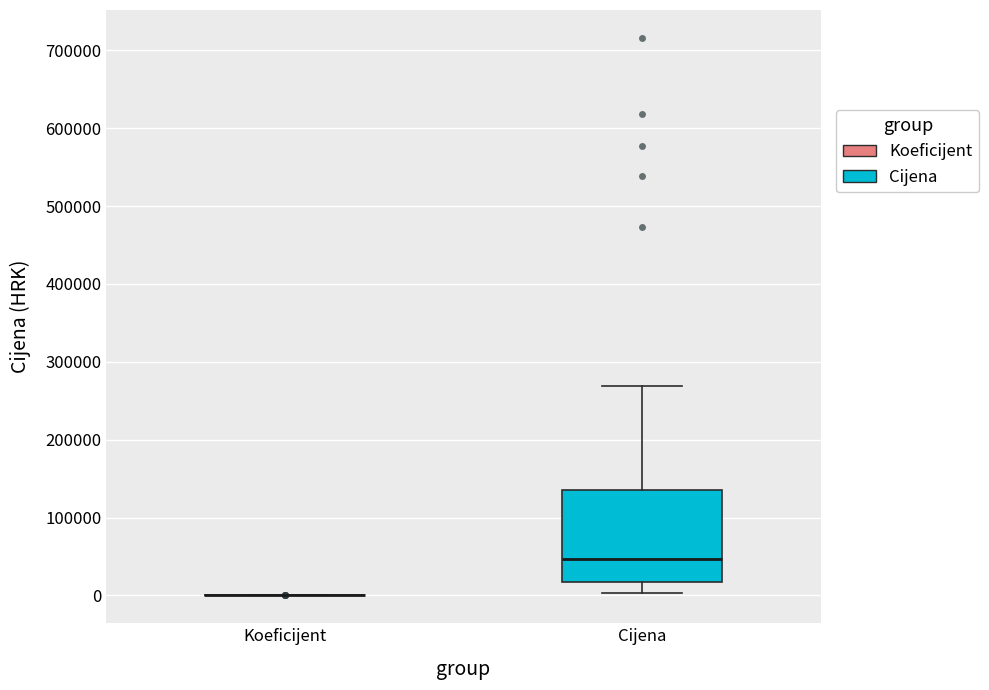

Which box is the tallest, from its lower edge to its upper edge?

Cijena